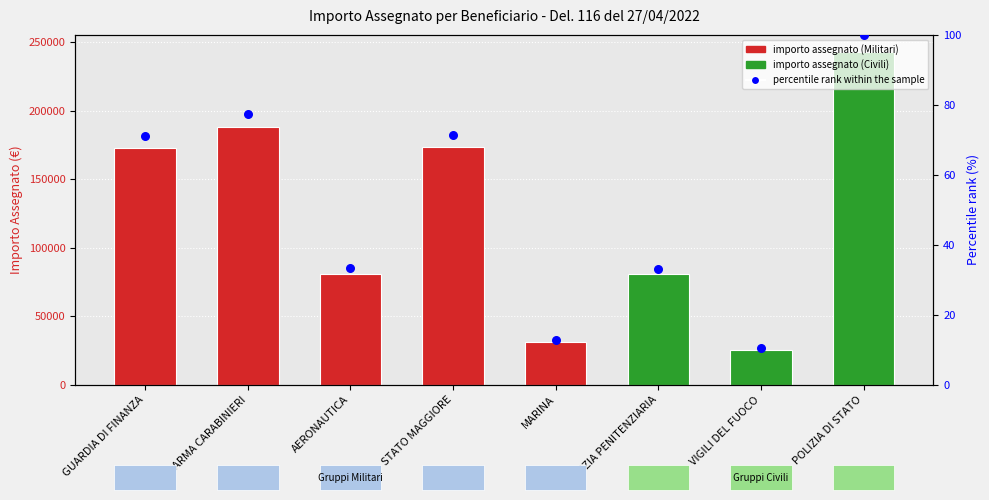

Which has a higher value, ARMA CARABINIERI or VIGILI DEL FUOCO?

ARMA CARABINIERI